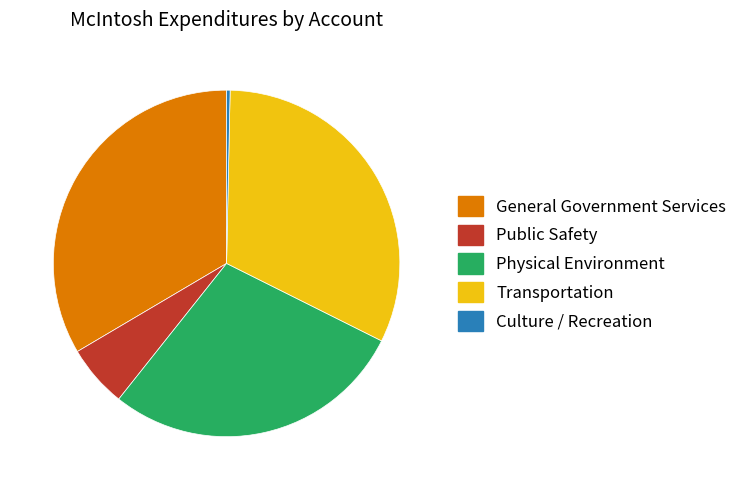

Is it true that General Government Services is 44% of the pie?

False